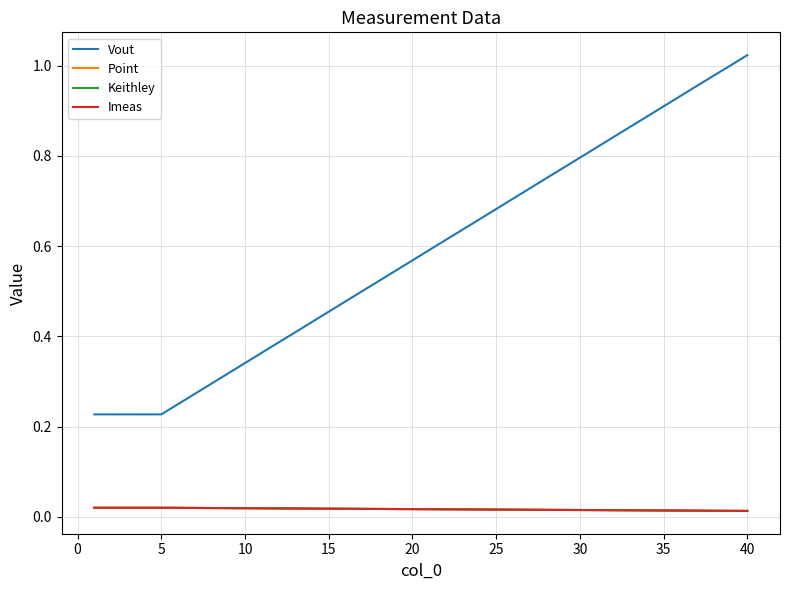

How many Keithley values are between 0 and 1?

40